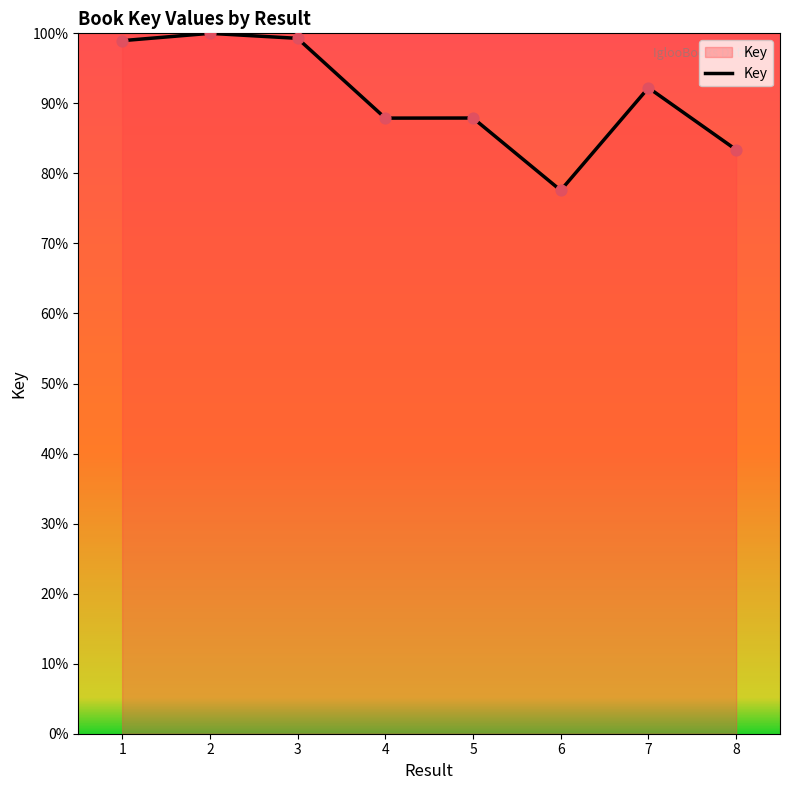

Which has a higher value, 7 or 1?

1